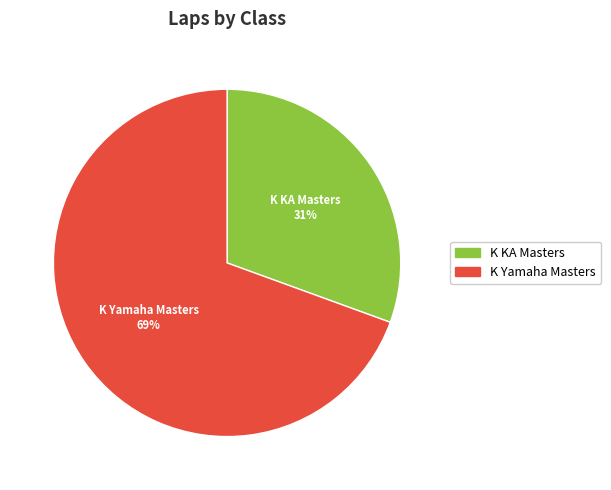

To the nearest percent, what is the average slice percentage?

50%